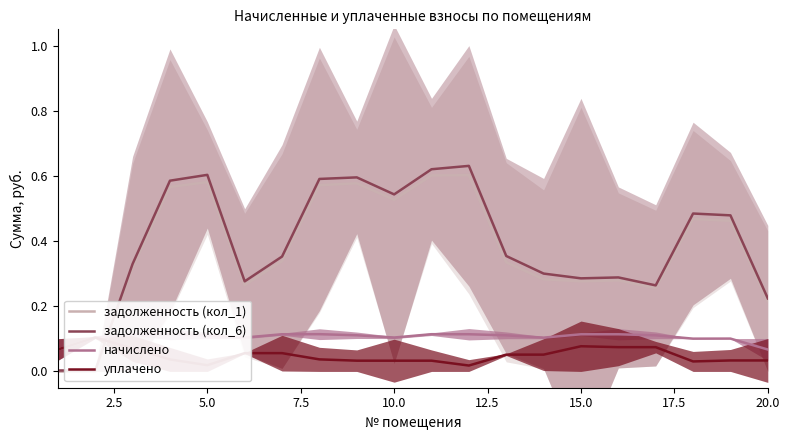

The начислено series shows 0.1 at 10.0. True or false?

True